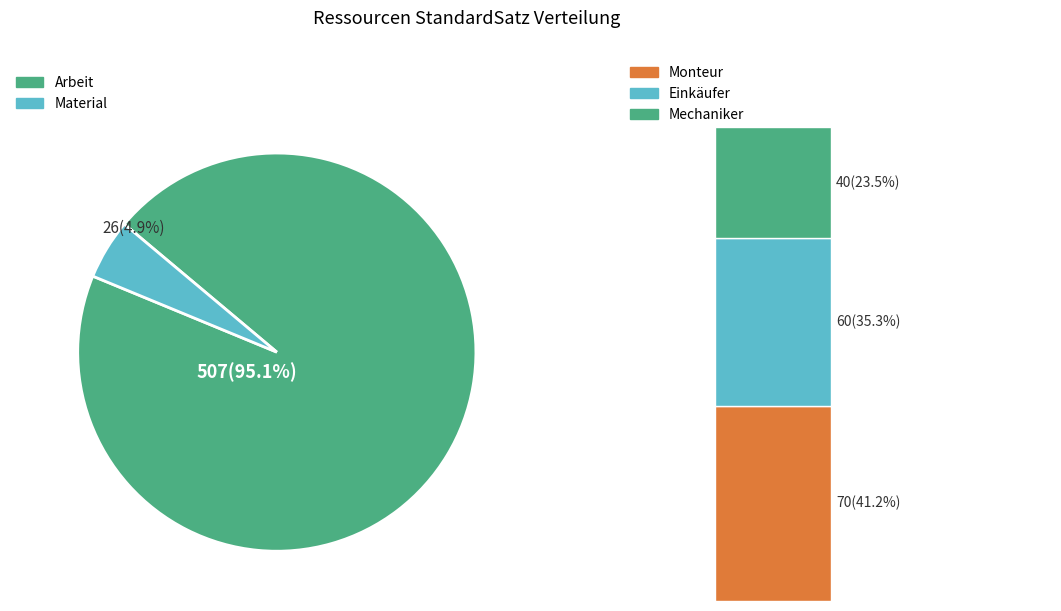

Is it true that Drehbank is 18% of the pie?

False